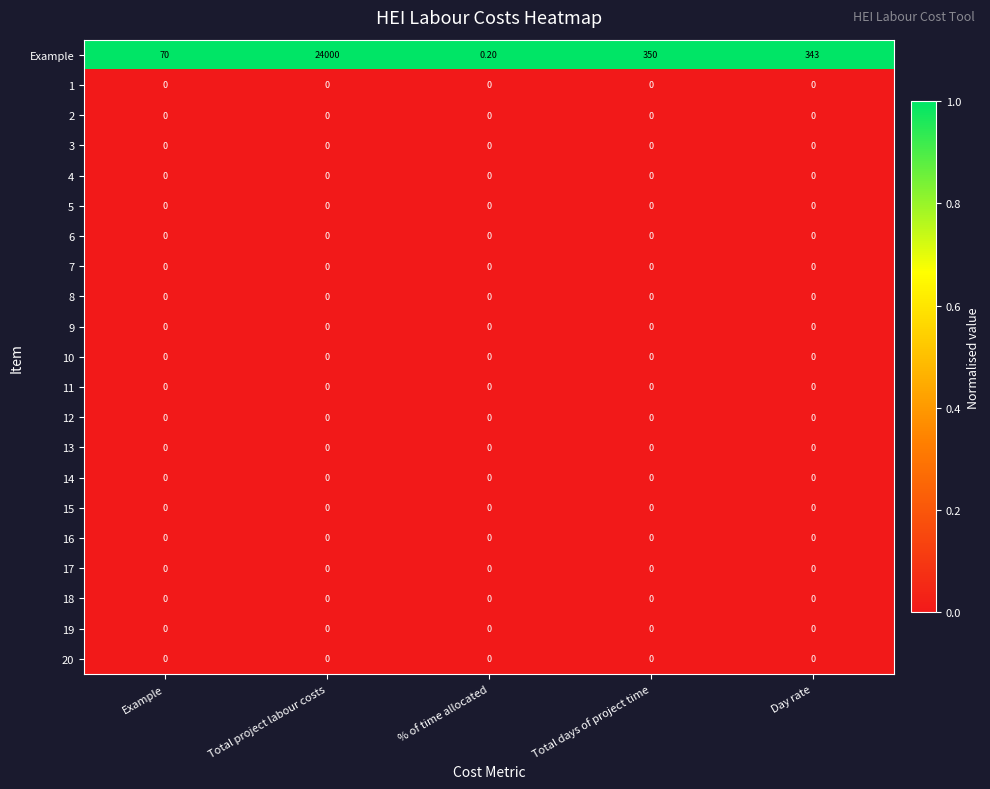

Which category has the lowest value in the Example series?

% of time allocated